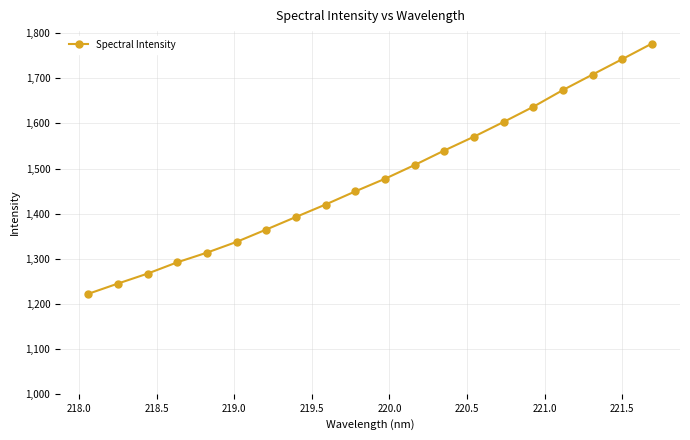

What is the average value?

1477.0